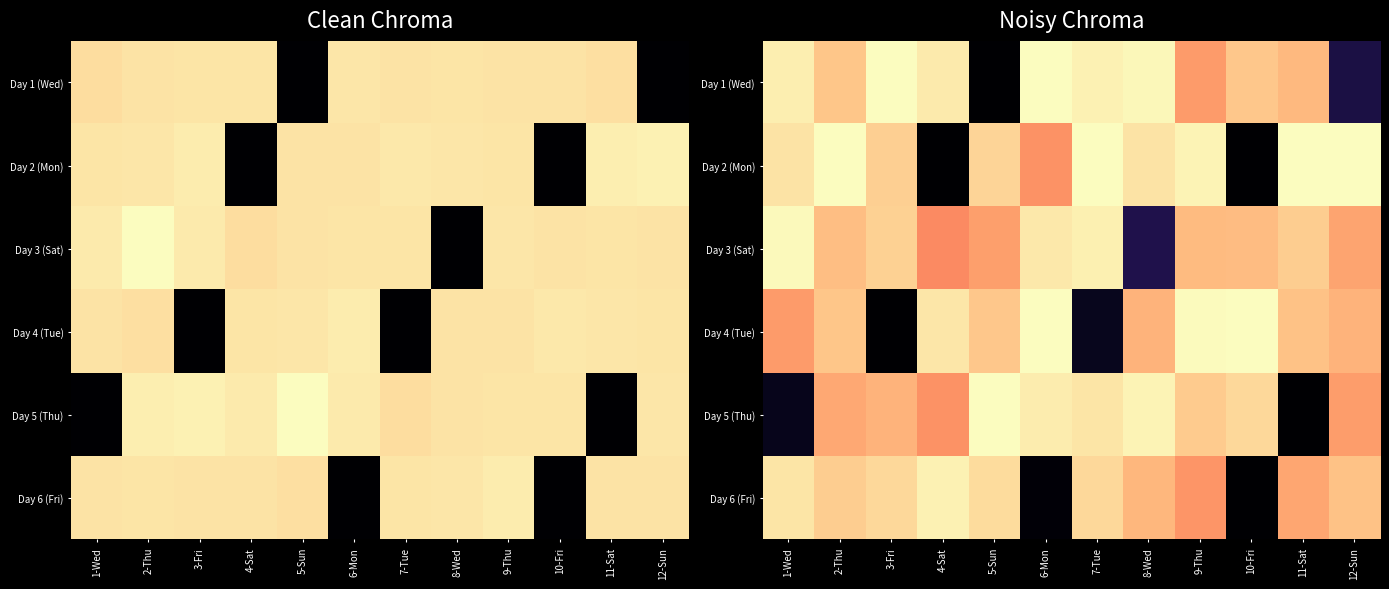

At how many categories does at least one series exceed 7?

12